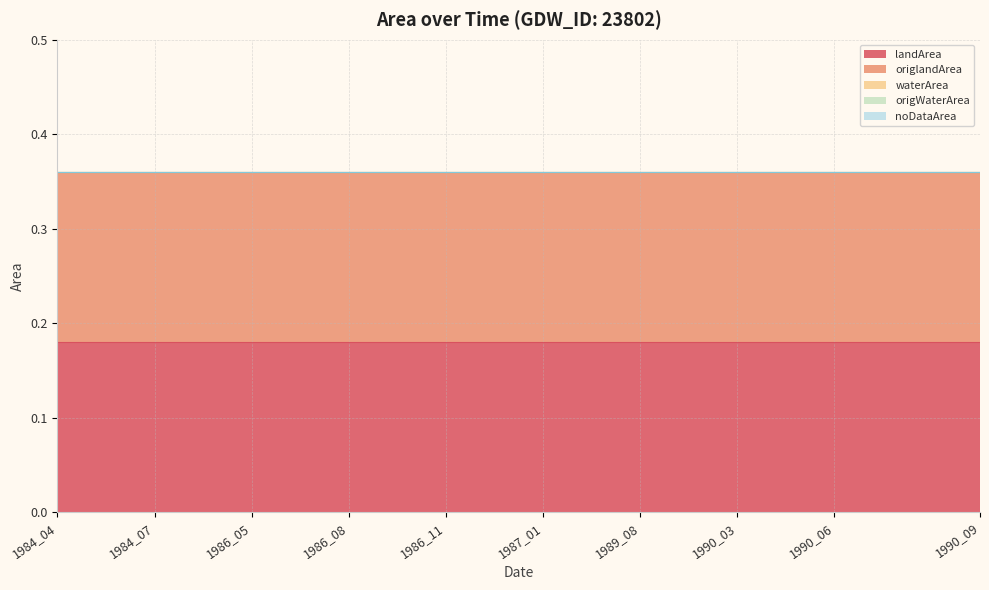

Does the chart display data point markers on the line(s)?

No